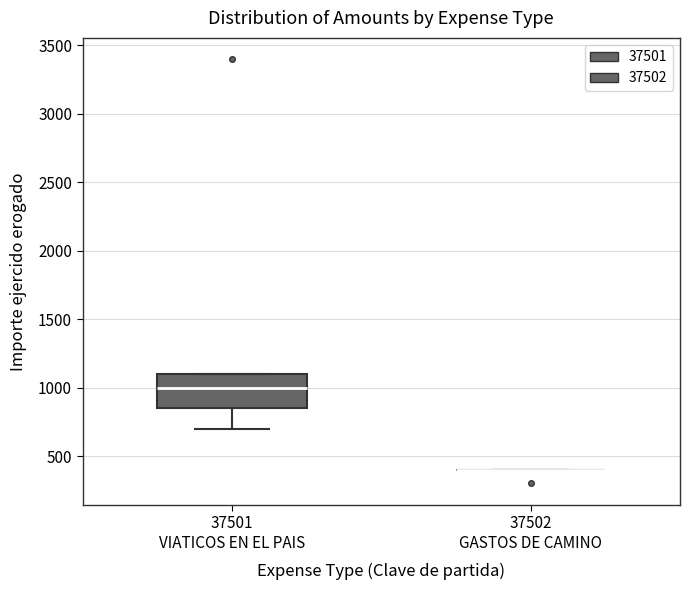

Reading left to right, read every box against the y-axis: the position of its median line, the range the box covers, and the ends of its whiskers. The values are not printed on the chart, so give them approximately, as read against the axis.

37501 VIATICOS EN EL PAIS: median 1000, box 850 to 1100, whiskers 700 to 1100
37502 GASTOS DE CAMINO: box collapsed to a line at 400, whiskers 400 to 400